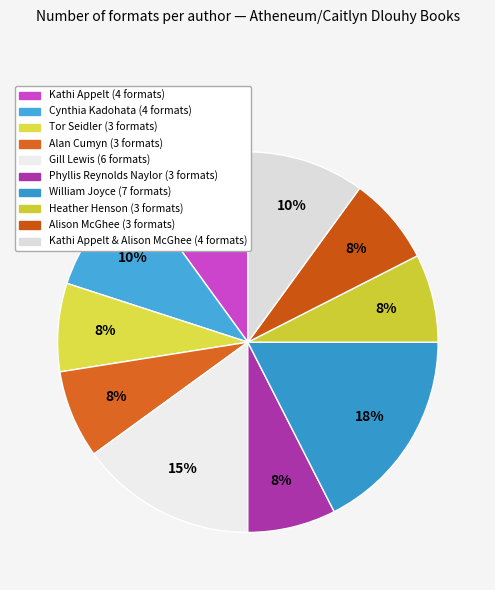

How many slices are in this pie chart?

10